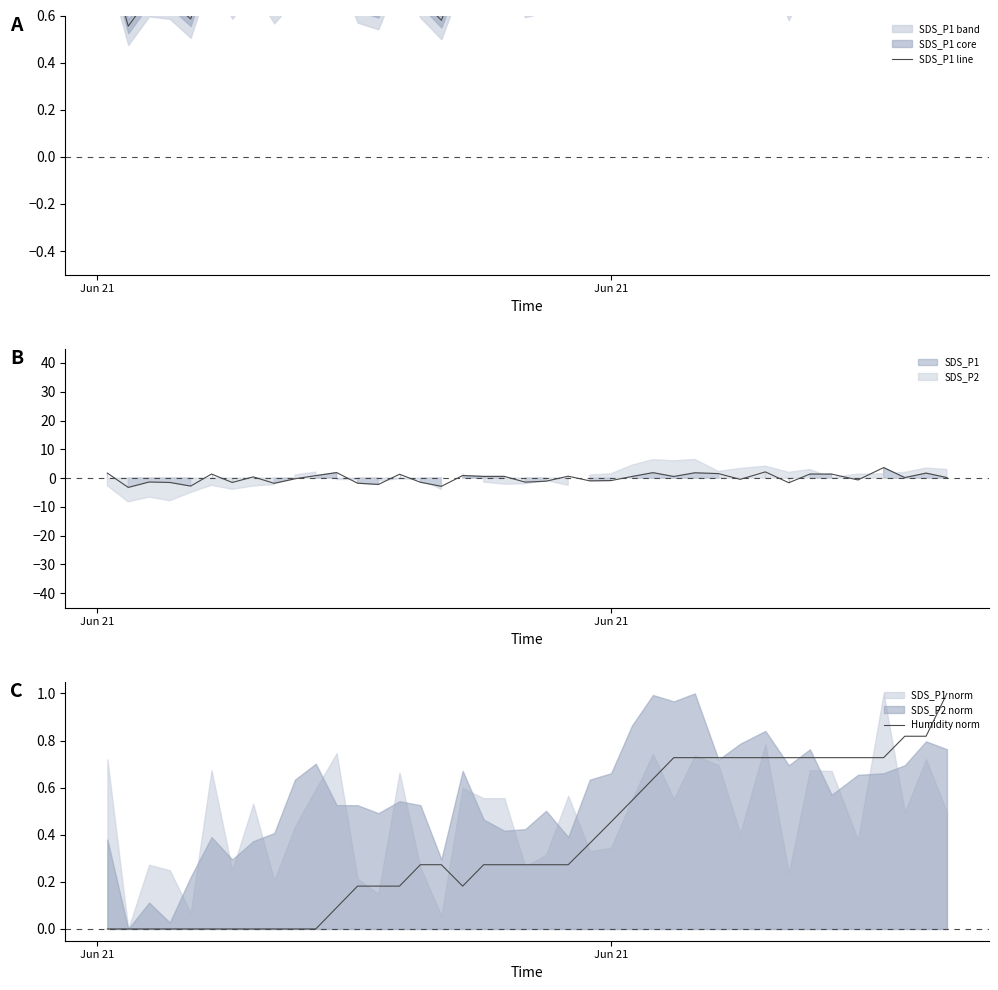

How many data points does each series have?

40